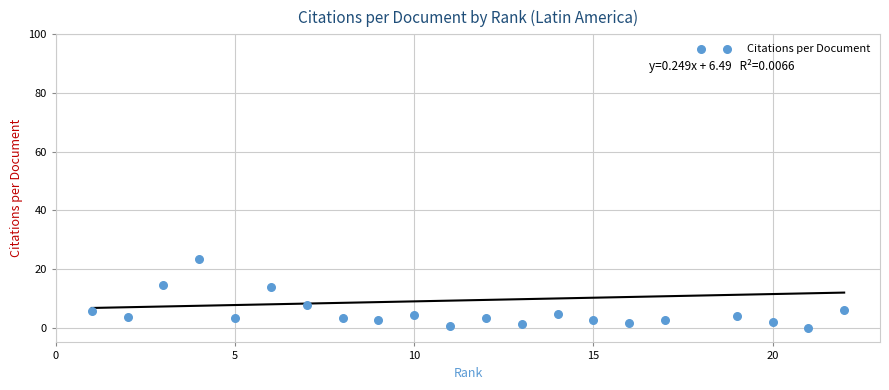

What Y value in the scatter plot is closest to 47?

23.6